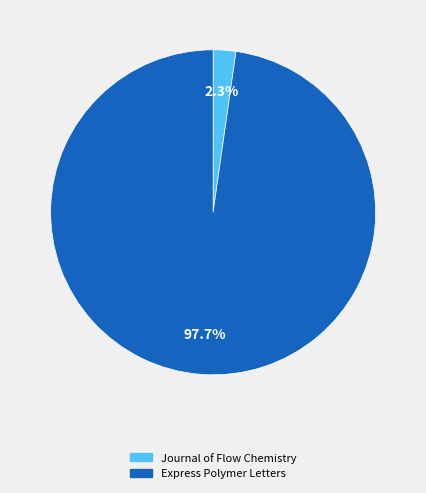

To the nearest percent, what percentage of the pie is Journal of Flow Chemistry?

2%